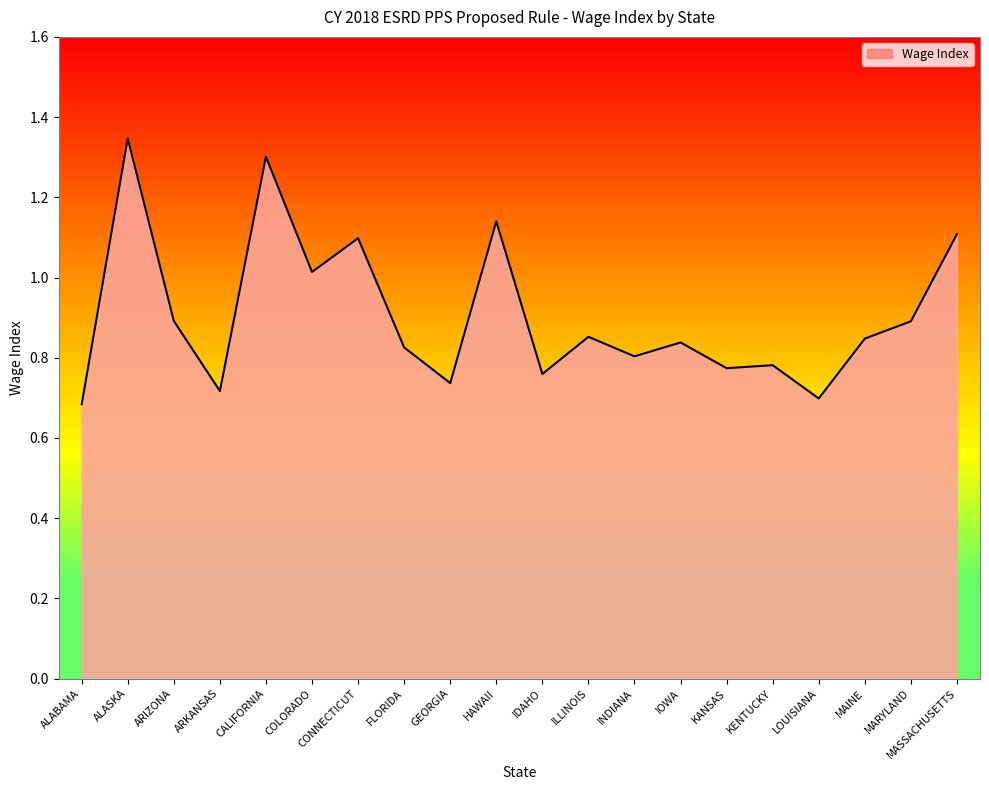

At which category does the chart reach its peak across all series?

ALASKA